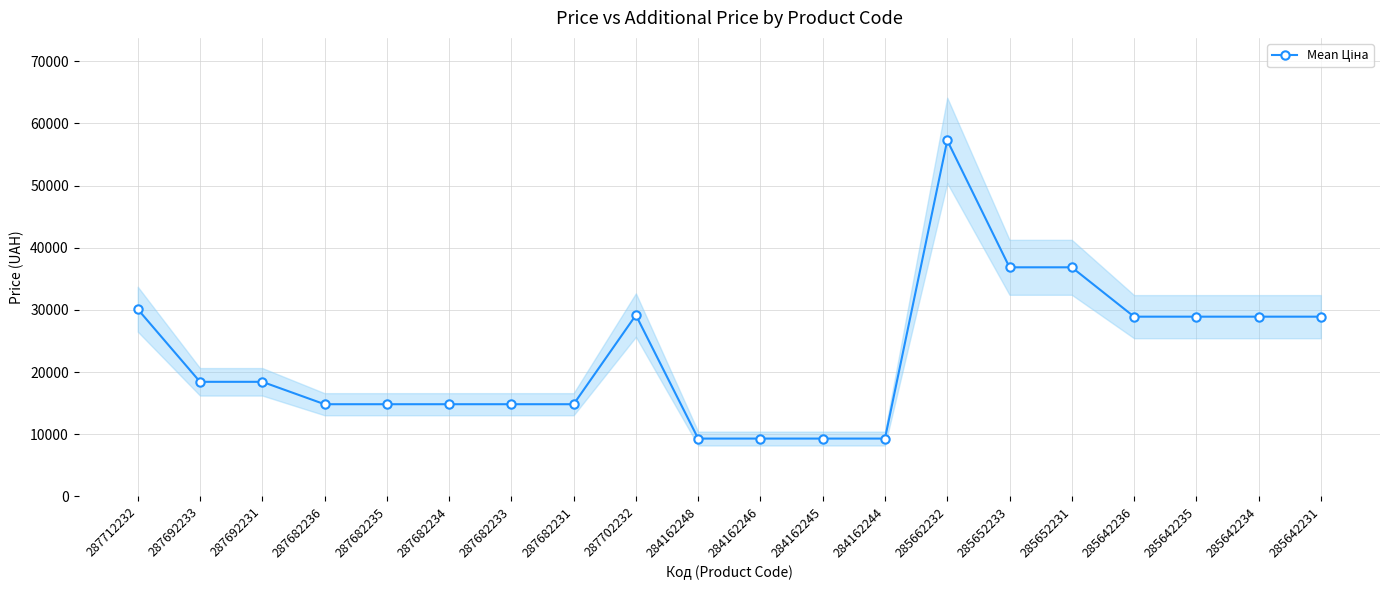

What is the change in value from 287692231 to 285652233?

+18420.9